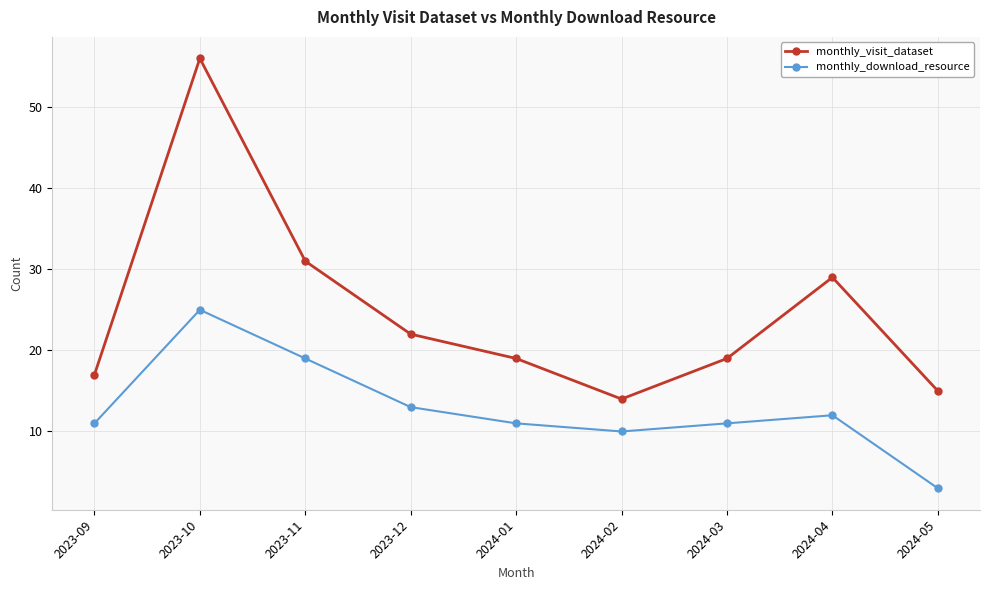

Which category has the highest value across all series?

2023-10